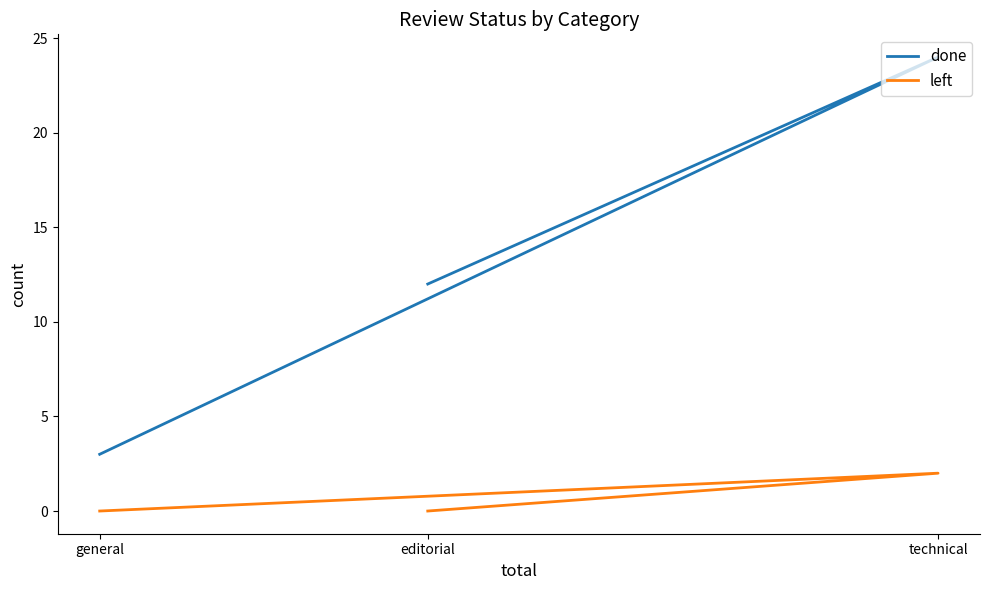

What are all the series names shown in the legend?

done, left